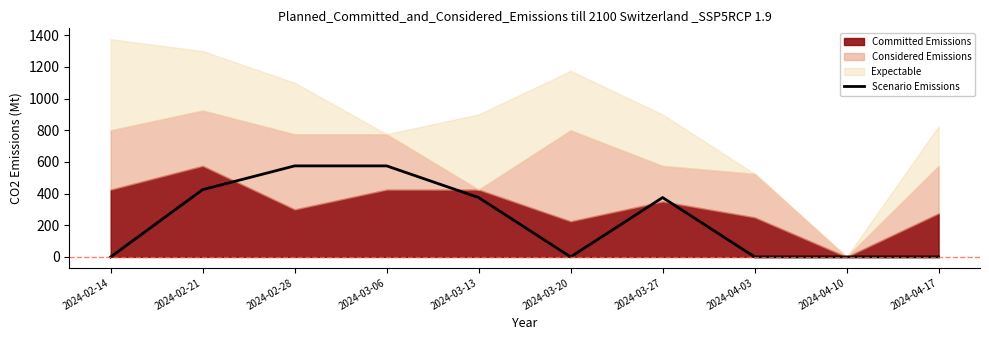

How many data points are less than 375?

5